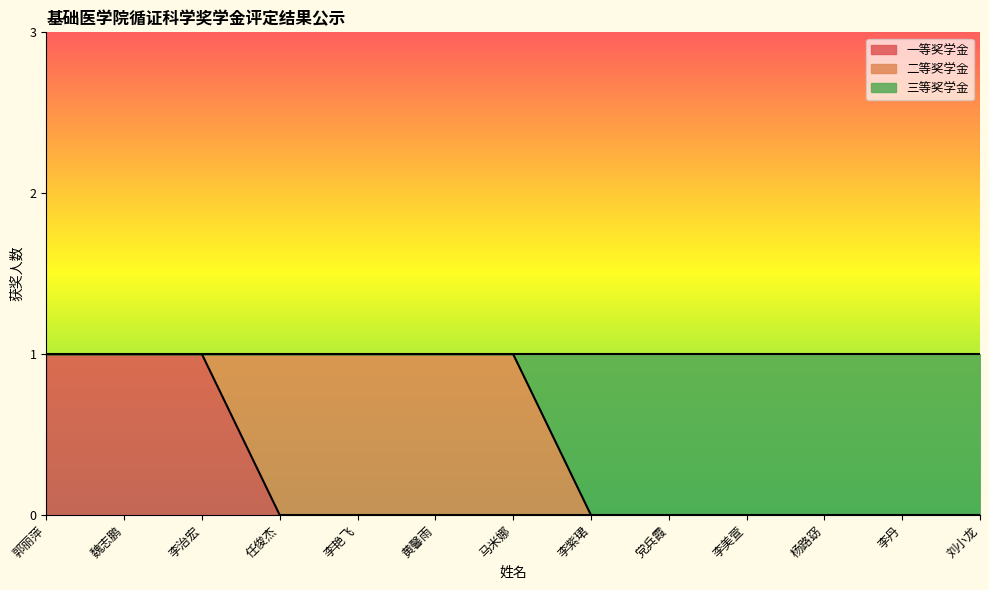

True or false: 三等奖学金 has more than 0 points higher than both neighbors.

False